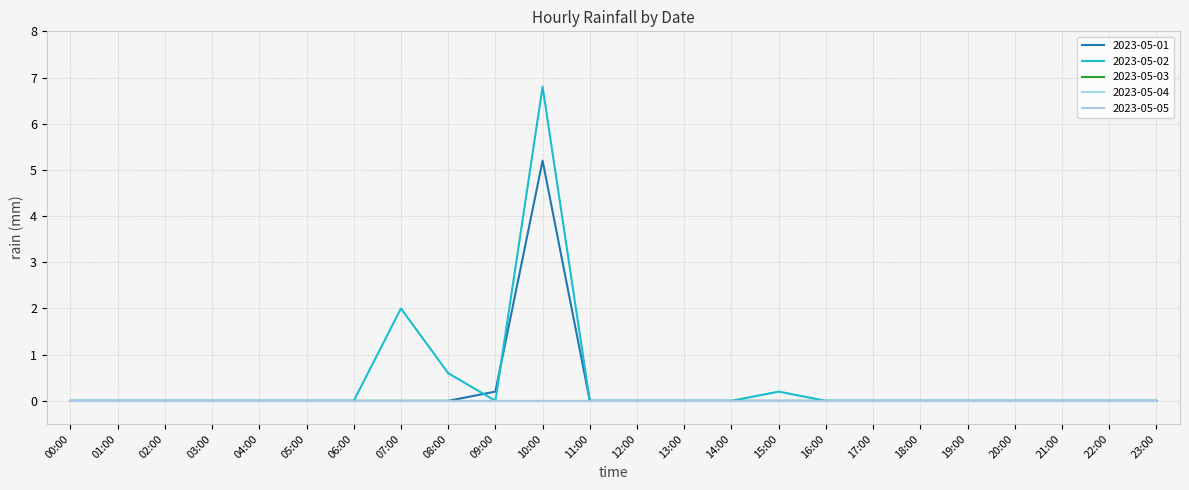

Which series has the widest spread of values?

2023-05-02